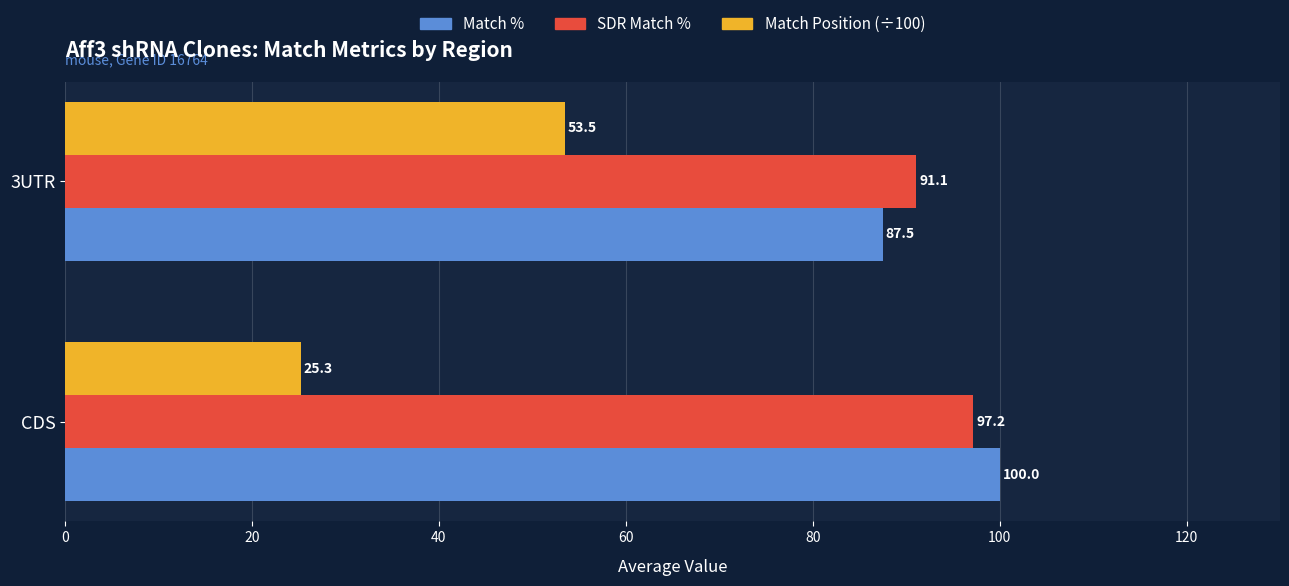

What are all the series names shown in the legend?

Match %, SDR Match %, Match Position (÷100)